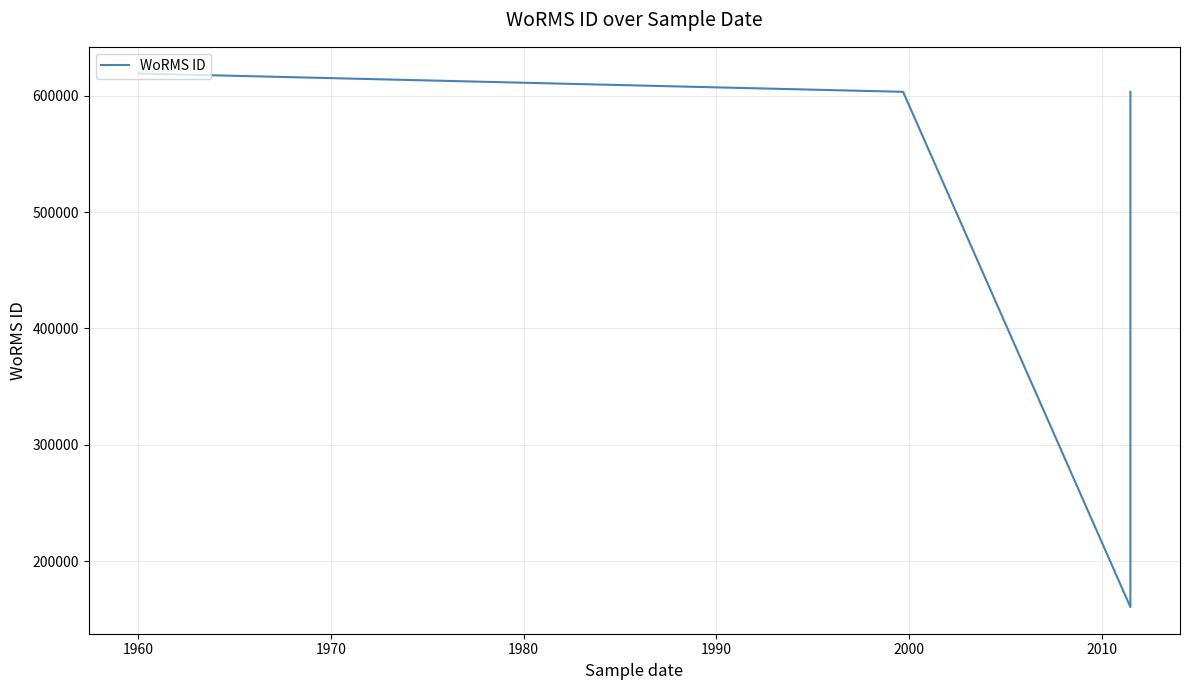

What value does the data have at 1960, to the nearest 100?

619200